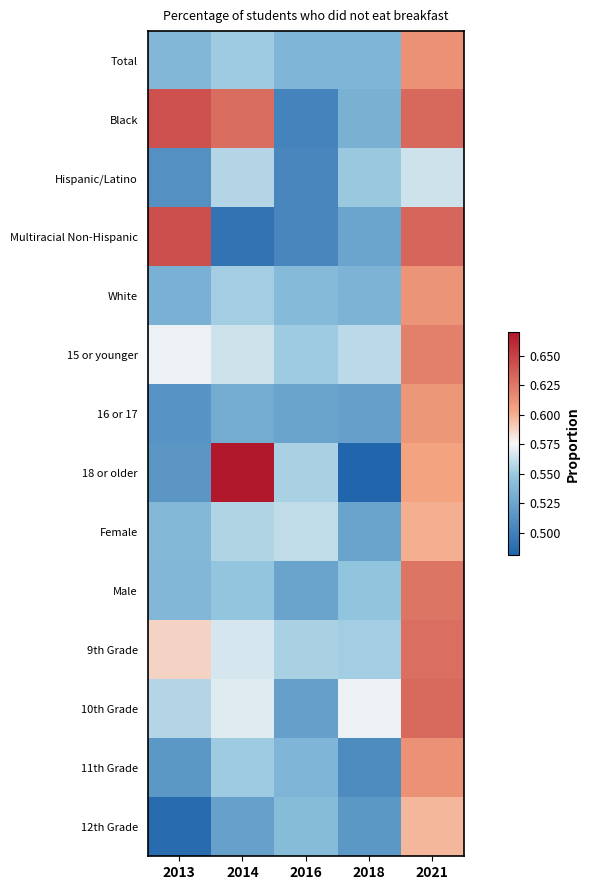

Reading right to left, list all the values displayed in this chart.

Total: 2021=0.6	2018=0.5	2016=0.5	2014=0.6	2013=0.5
Black: 2021=0.6	2018=0.5	2016=0.5	2014=0.6	2013=0.6
Hispanic/Latino: 2021=0.6	2018=0.5	2016=0.5	2014=0.6	2013=0.5
Multiracial Non-Hispanic: 2021=0.6	2018=0.5	2016=0.5	2014=0.5	2013=0.6
White: 2021=0.6	2018=0.5	2016=0.5	2014=0.6	2013=0.5
15 or younger: 2021=0.6	2018=0.6	2016=0.6	2014=0.6	2013=0.6
16 or 17: 2021=0.6	2018=0.5	2016=0.5	2014=0.5	2013=0.5
18 or older: 2021=0.6	2018=0.5	2016=0.6	2014=0.7	2013=0.5
Female: 2021=0.6	2018=0.5	2016=0.6	2014=0.6	2013=0.5
Male: 2021=0.6	2018=0.5	2016=0.5	2014=0.5	2013=0.5
9th Grade: 2021=0.6	2018=0.6	2016=0.6	2014=0.6	2013=0.6
10th Grade: 2021=0.6	2018=0.6	2016=0.5	2014=0.6	2013=0.6
11th Grade: 2021=0.6	2018=0.5	2016=0.5	2014=0.6	2013=0.5
12th Grade: 2021=0.6	2018=0.5	2016=0.5	2014=0.5	2013=0.5